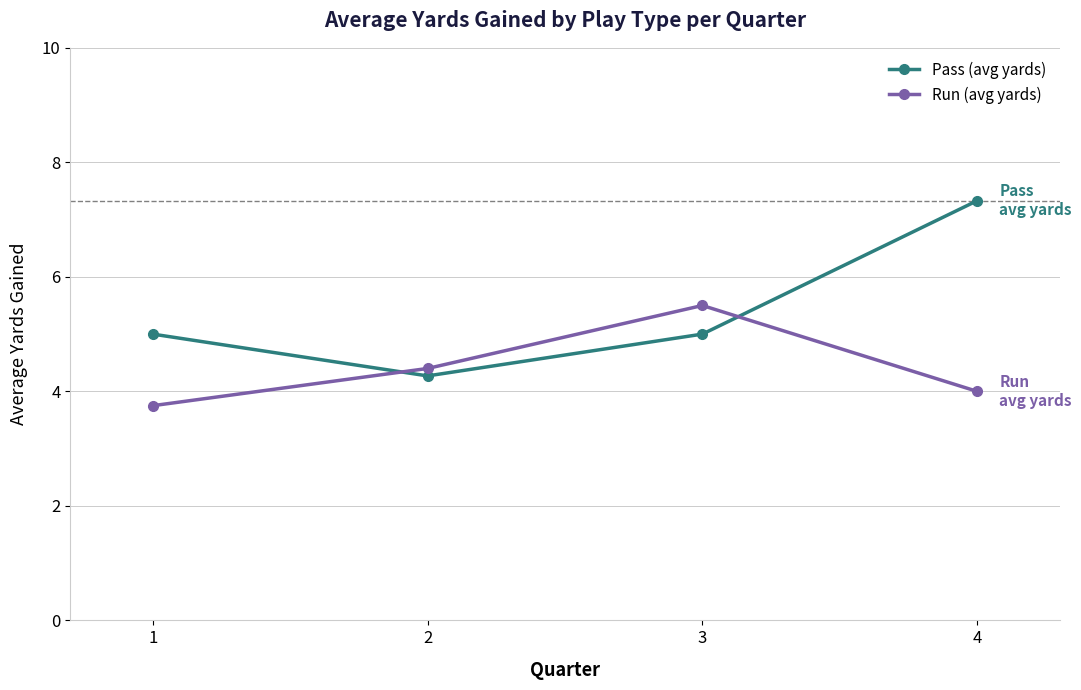

Which category has the highest value across all series?

4